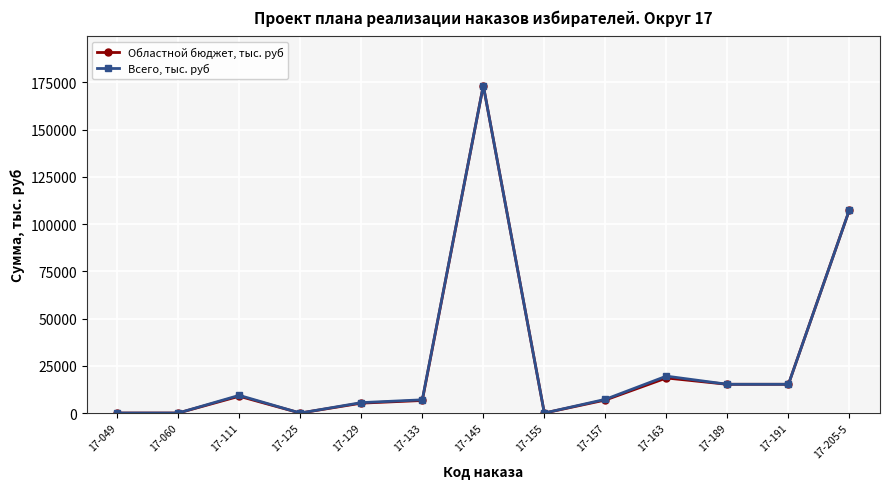

What are all the series names shown in the legend?

Областной бюджет, тыс. руб, Всего, тыс. руб